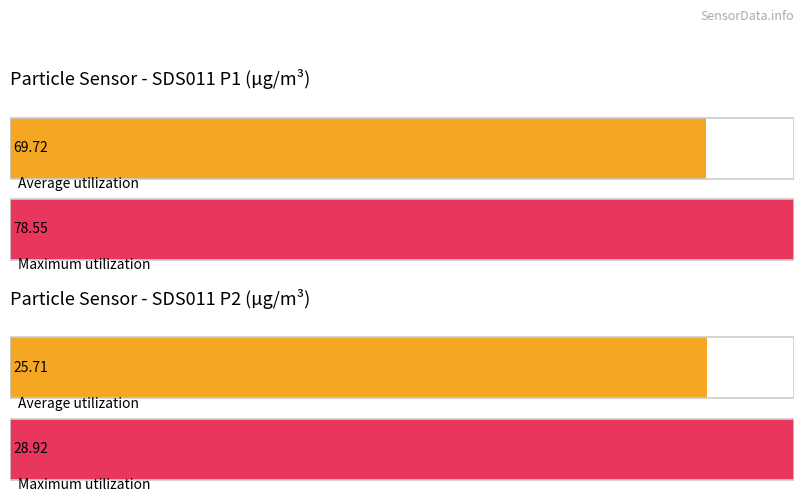

Which series has the widest spread of values?

Maximum utilization